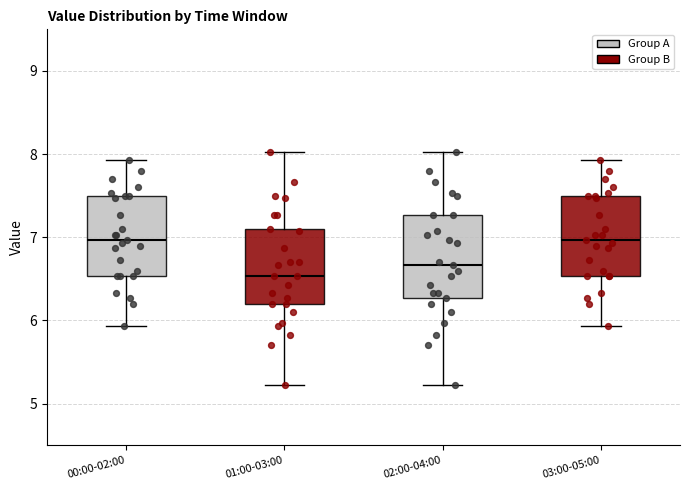

Where does the lower whisker of the box for 02:00-04:00 end on the y-axis? The values are not printed on the chart, so give them approximately, as read against the axis.

5.2